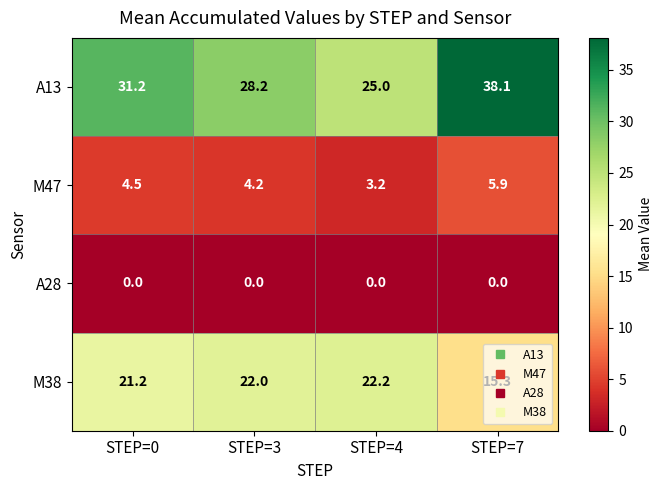

What is the maximum value shown in the chart?

38.1